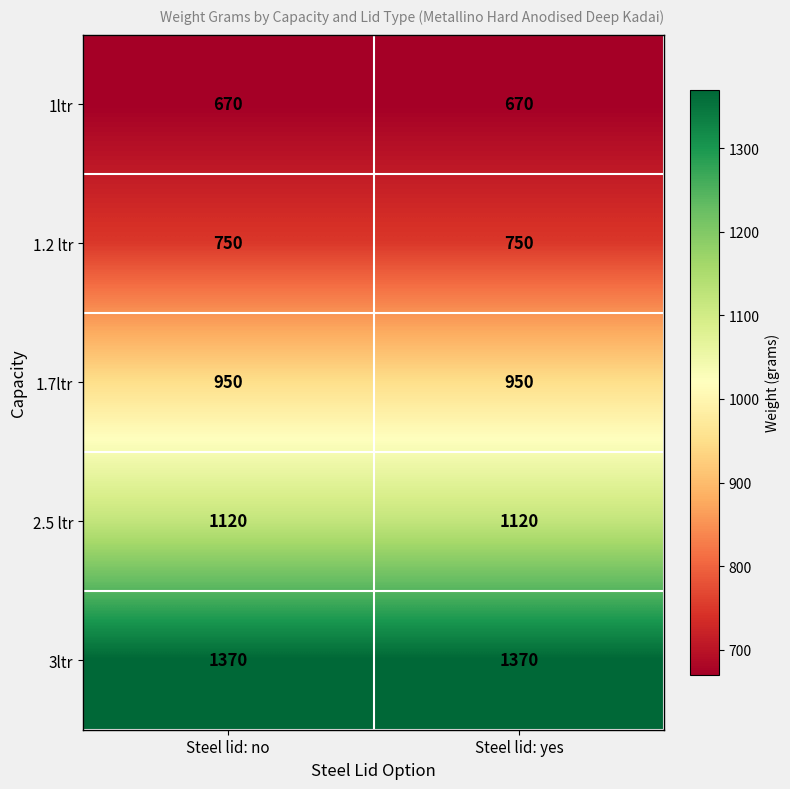

What is the difference between the highest and lowest values at Steel lid: no?

700